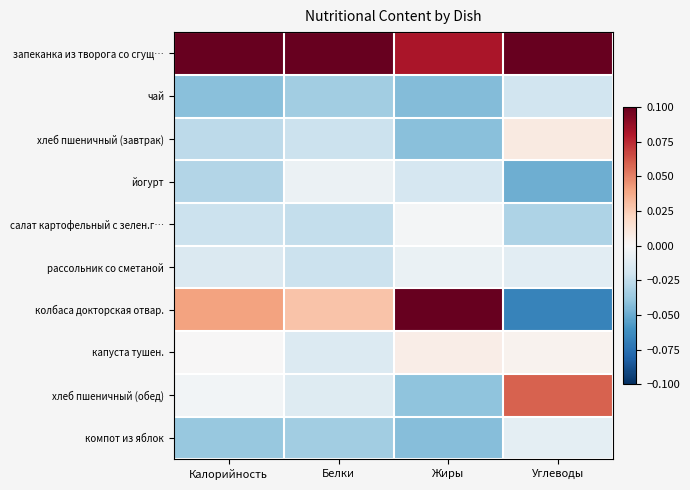

Which has a higher value, Жиры or Белки?

Белки